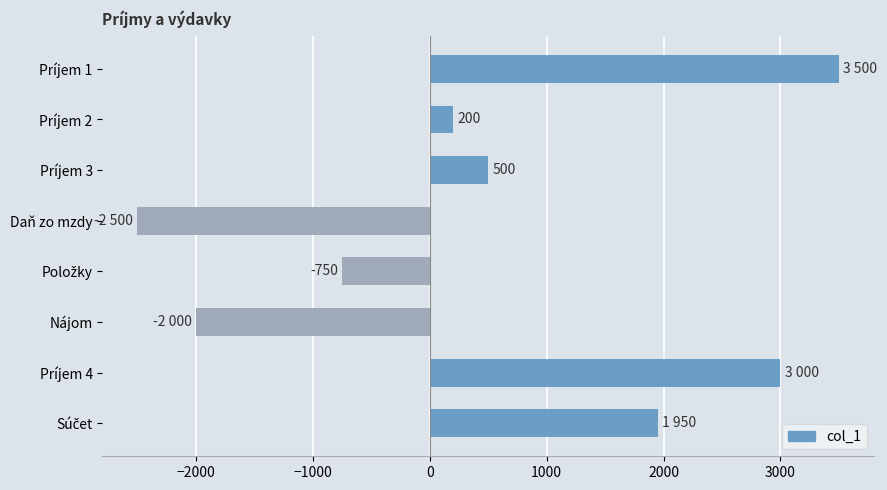

The value at Príjem 2 is 200. True or false?

True